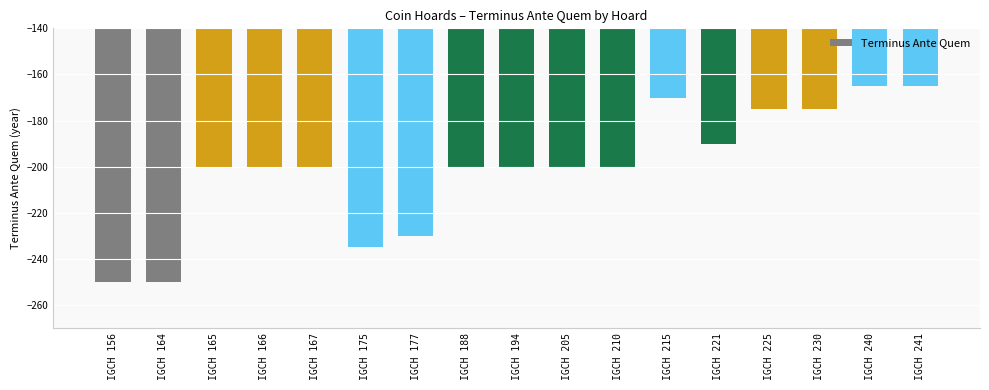

What is the value of the 14th bar from the left?

-175